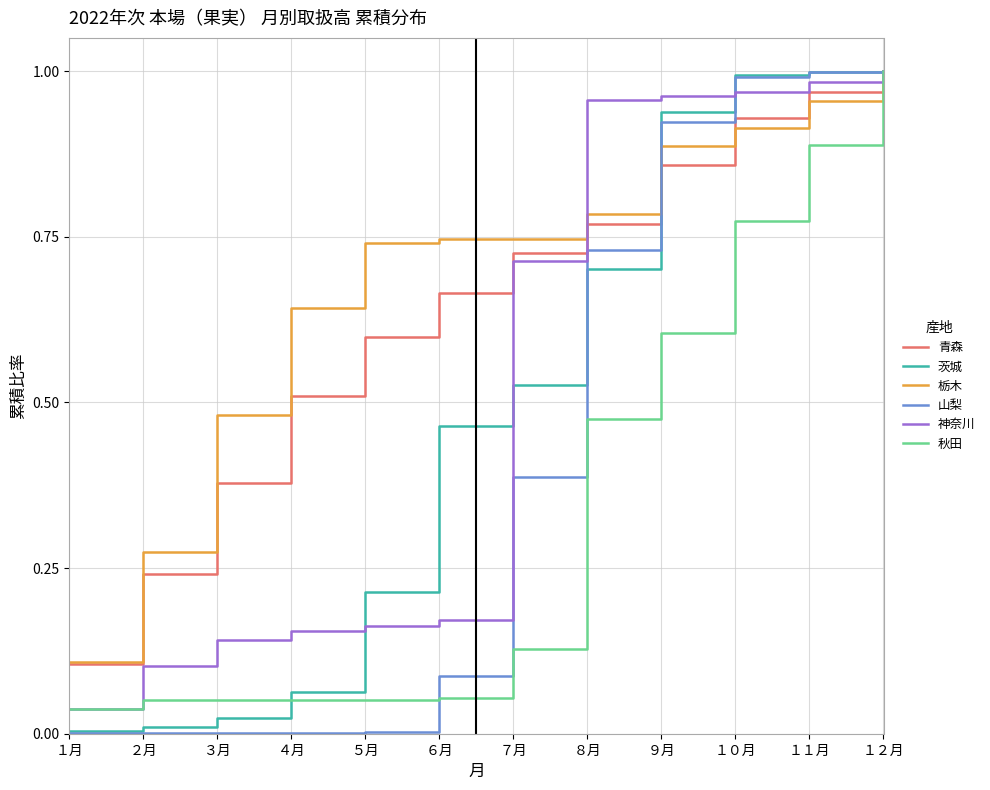

Which series has the widest spread of values?

山梨